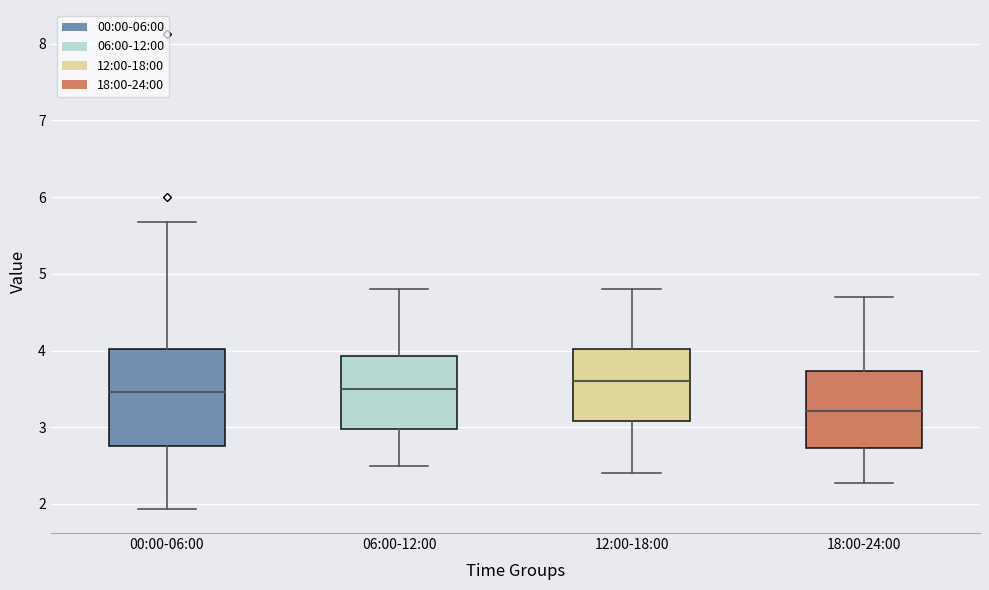

Reading left to right, read every box against the y-axis: the position of its median line, the range the box covers, and the ends of its whiskers. The values are not printed on the chart, so give them approximately, as read against the axis.

00:00-06:00: median 3.5, box 2.8 to 4.0, whiskers 1.9 to 5.7
06:00-12:00: median 3.5, box 3.0 to 3.9, whiskers 2.5 to 4.8
12:00-18:00: median 3.6, box 3.1 to 4.0, whiskers 2.4 to 4.8
18:00-24:00: median 3.2, box 2.7 to 3.7, whiskers 2.3 to 4.7